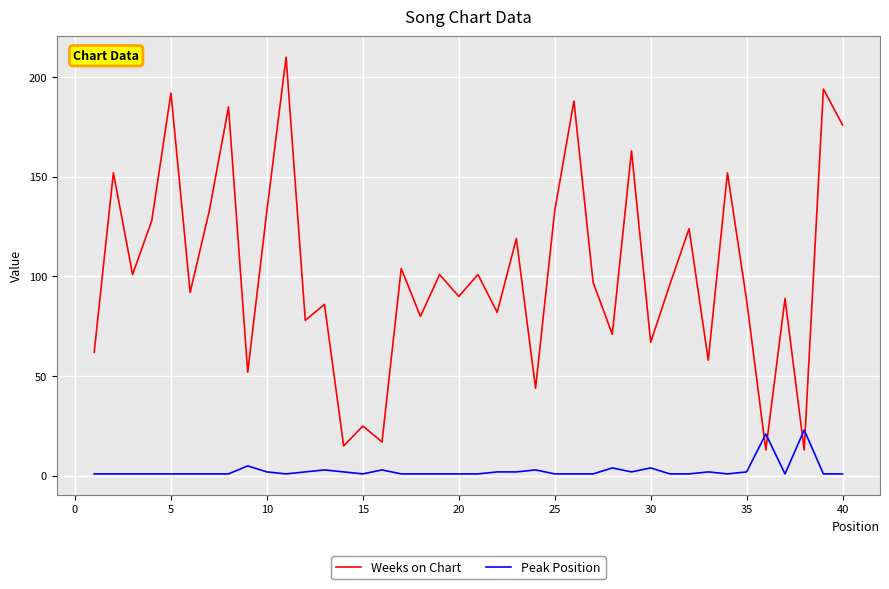

What is the minimum value shown in the chart?

1